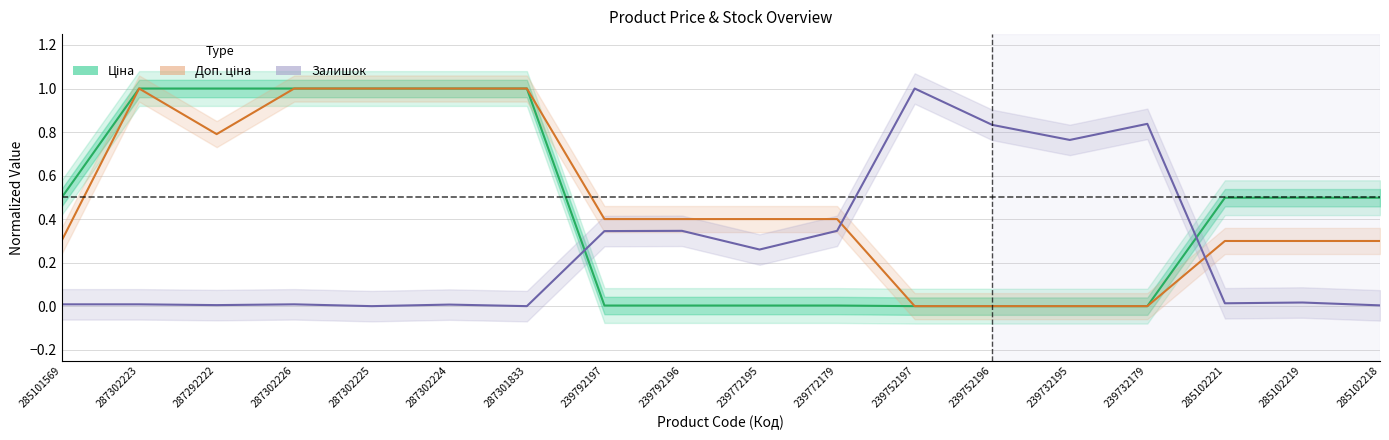

Count the number of data series in this chart.

3